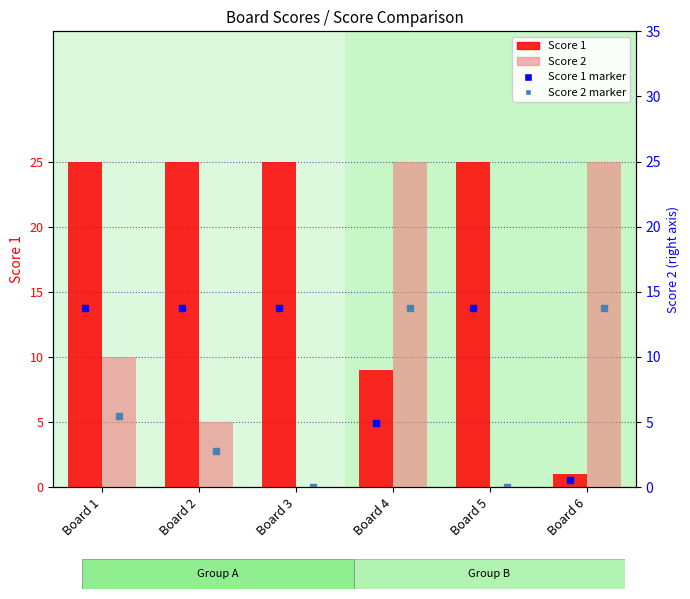

Reading left to right, extract all data points from this chart.

Score 1: 25	25	25	9	25	1
Score 2: 10	5	0	25	0	25